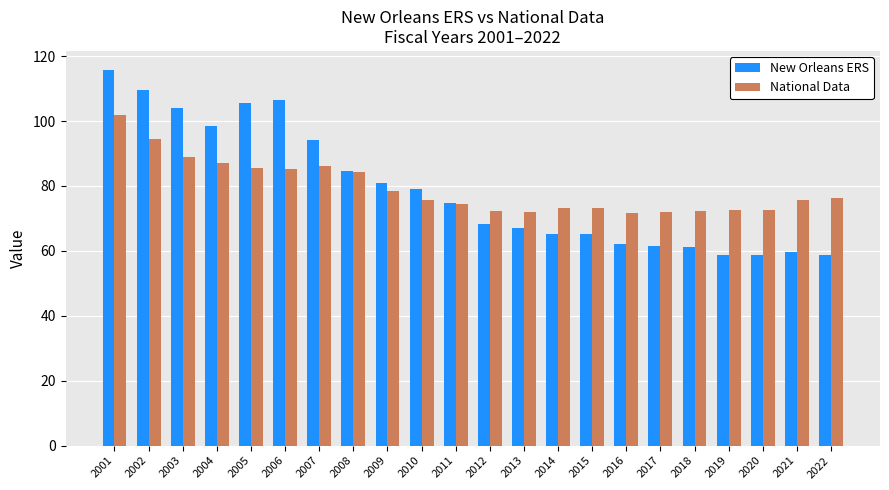

What is the total value across all series at 2013?

138.9